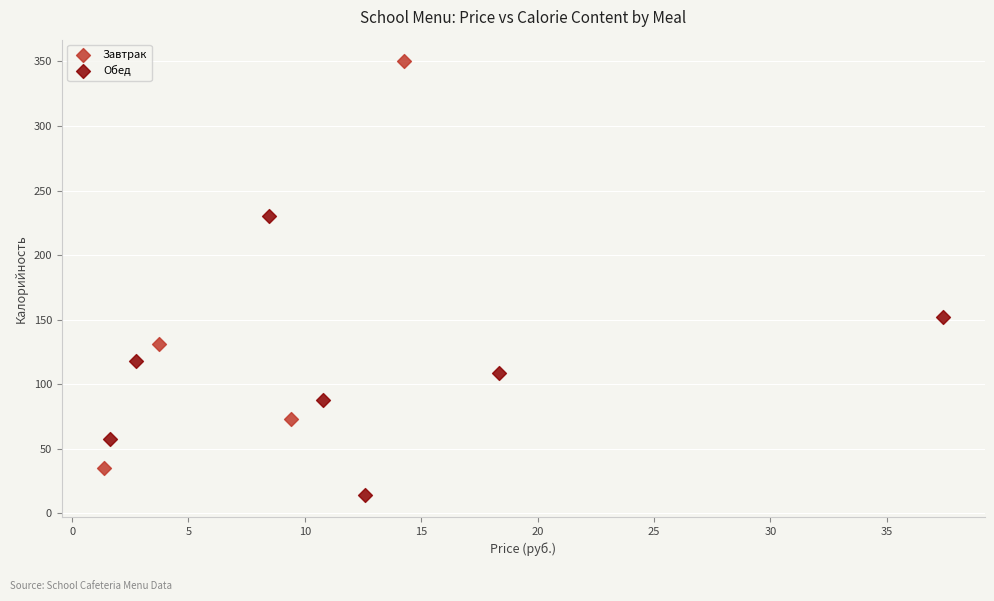

Which series contains the lowest Y value?

Обед